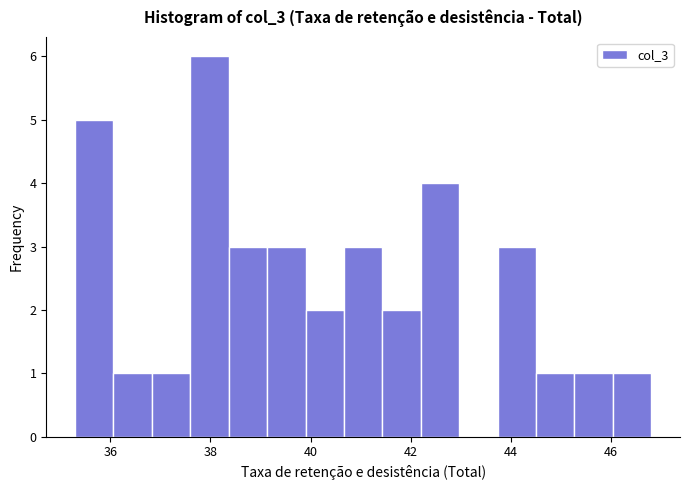

Read against the x-axis, roughly where is the centre of the tallest bar?

38.0